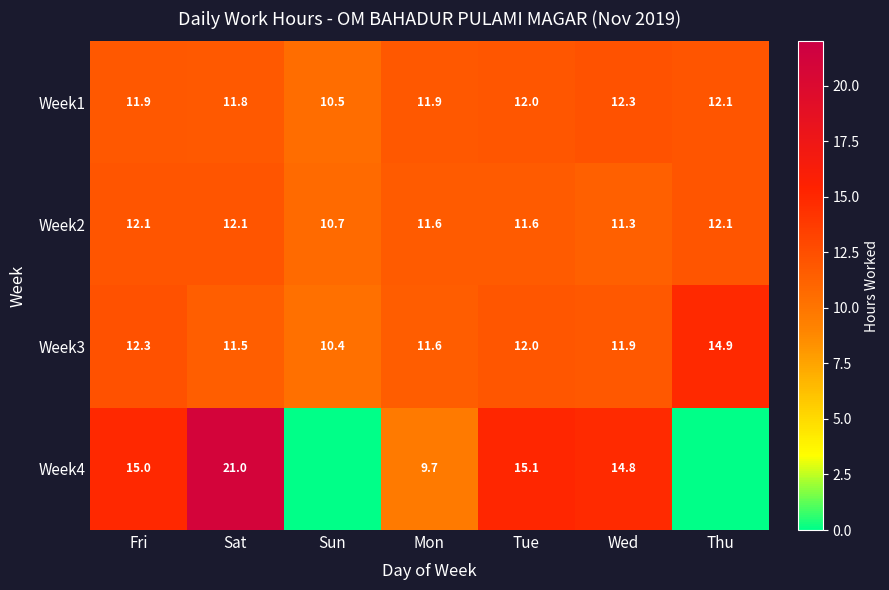

What value does the Week1 series have at Thu?

12.1